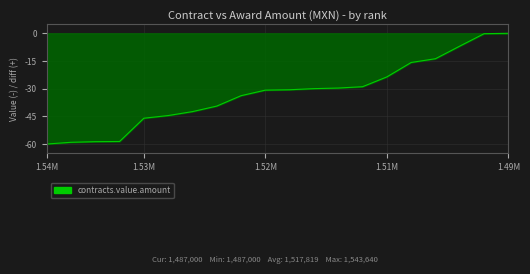

What is the minimum value shown in the chart?

-60.0